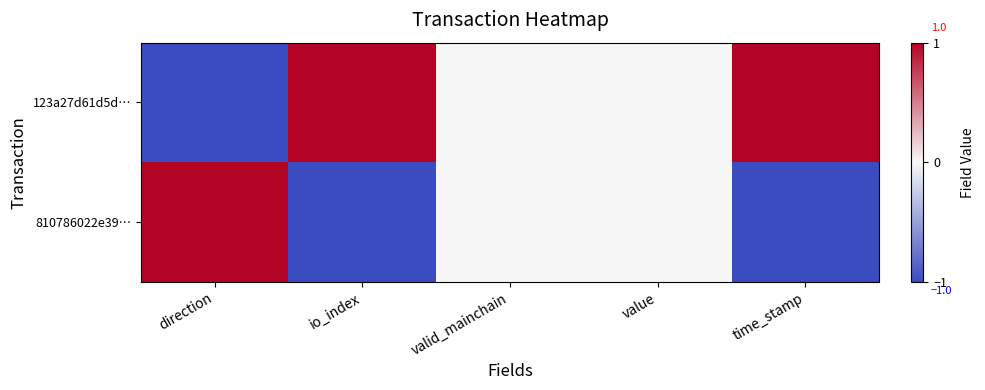

Reading left to right, list all the values displayed in this chart.

123a27d61d5d…: direction=-1	io_index=1	valid_mainchain=0	value=0	time_stamp=1
810786022e39…: direction=1	io_index=-1	valid_mainchain=0	value=0	time_stamp=-1